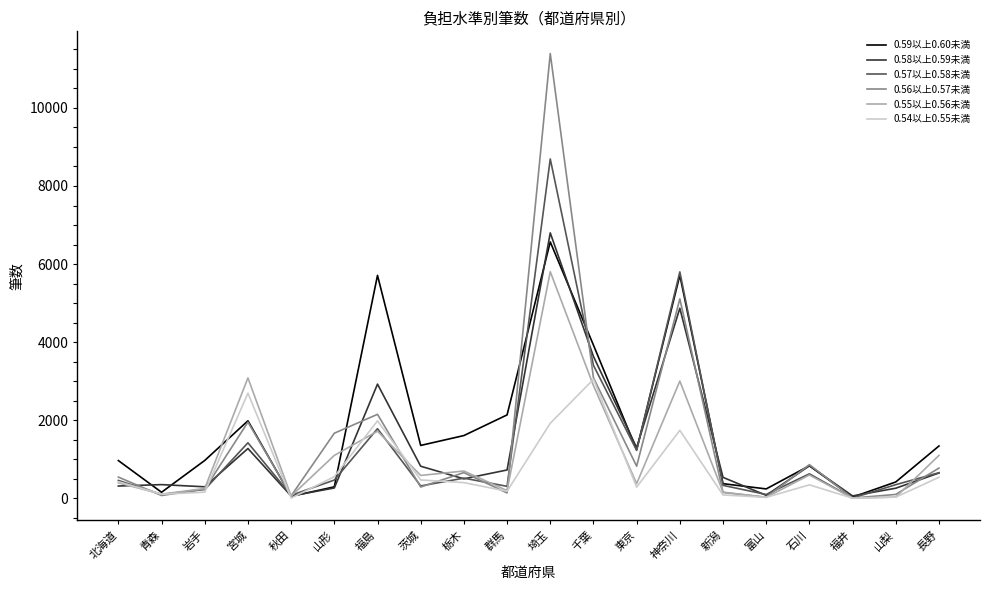

What is the difference between the 0.55以上0.56未満 values at 栃木 and 秋田?

642